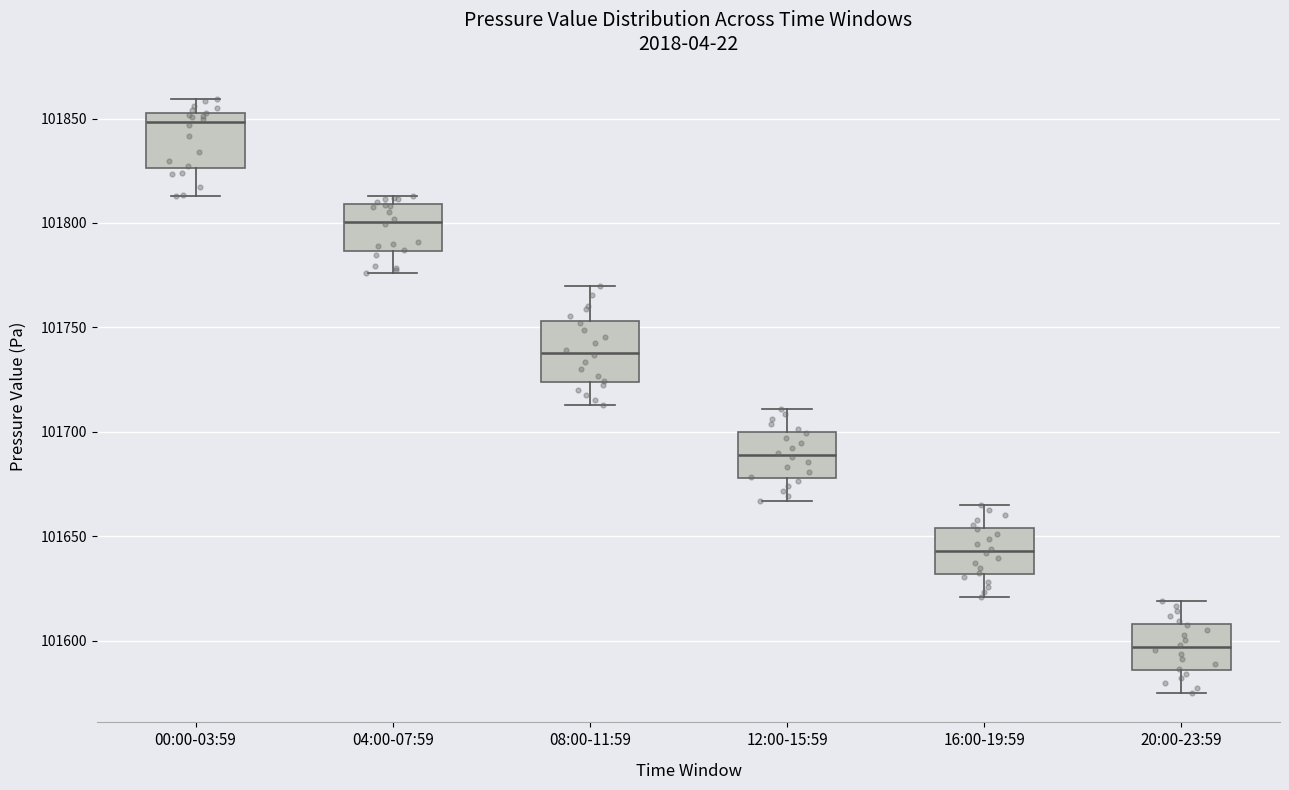

Where is the upper edge of the box for 12:00-15:59 on the y-axis? The values are not printed on the chart, so give them approximately, as read against the axis.

101700